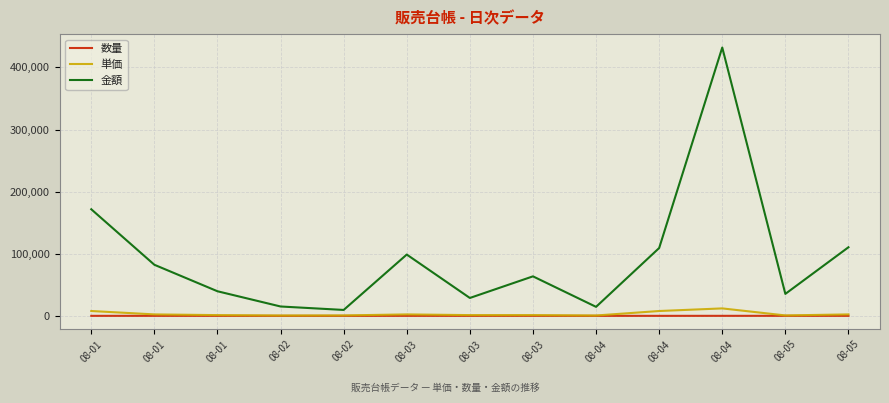

What is the difference between the 単価 values at 08-05 and 08-04?

7120